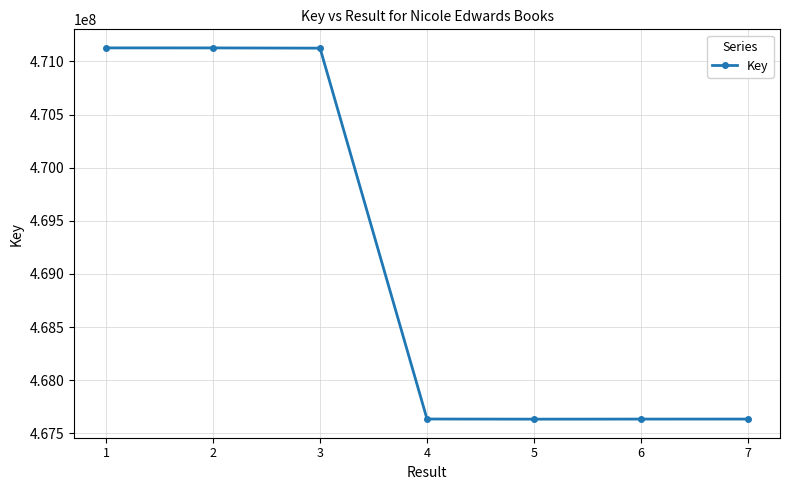

What is the greatest value displayed?

471127682